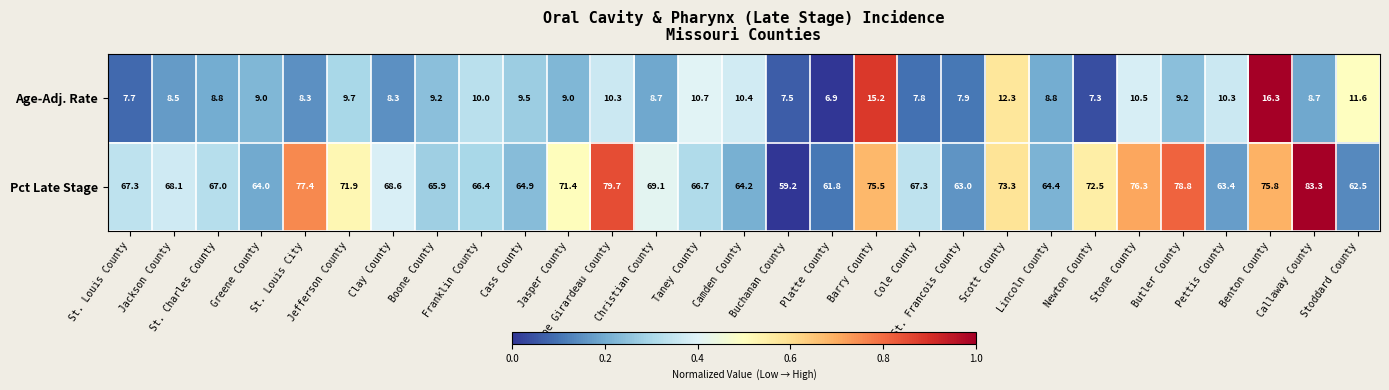

Rank the series at Camden County from highest to lowest value.

Pct Late Stage, Age-Adj. Rate